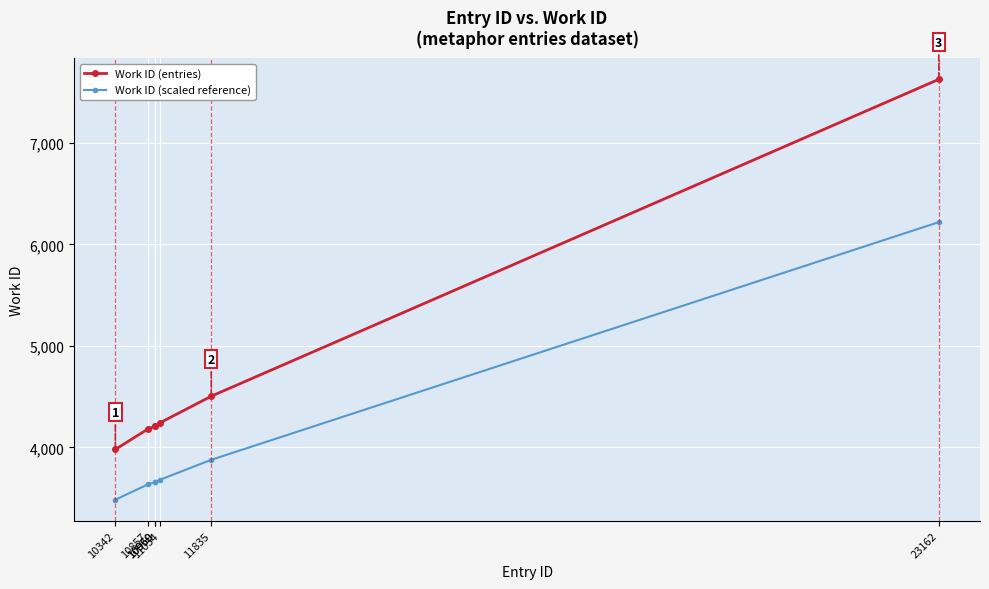

Is it true that Work ID (entries) equals 1938.3 at 10857?

False